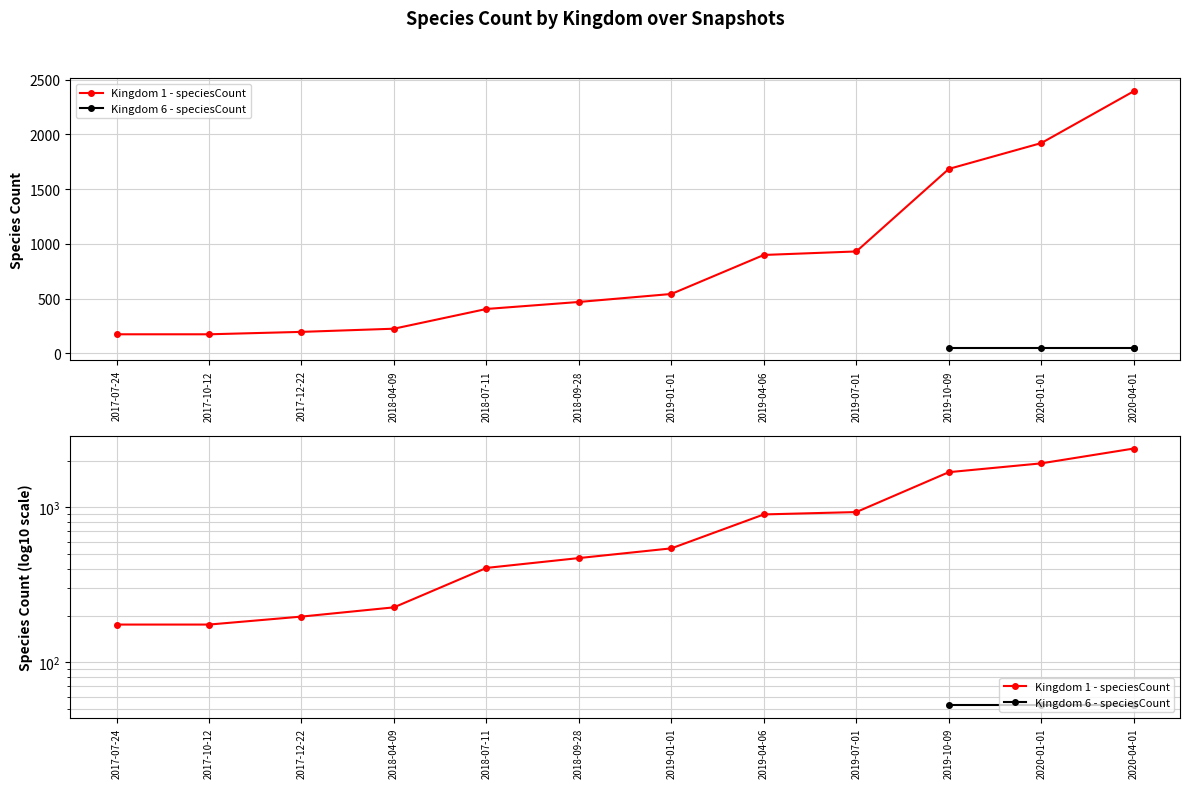

Approximately how many times larger is the value at 2017-07-24 compared to 2019-01-01?

0.3